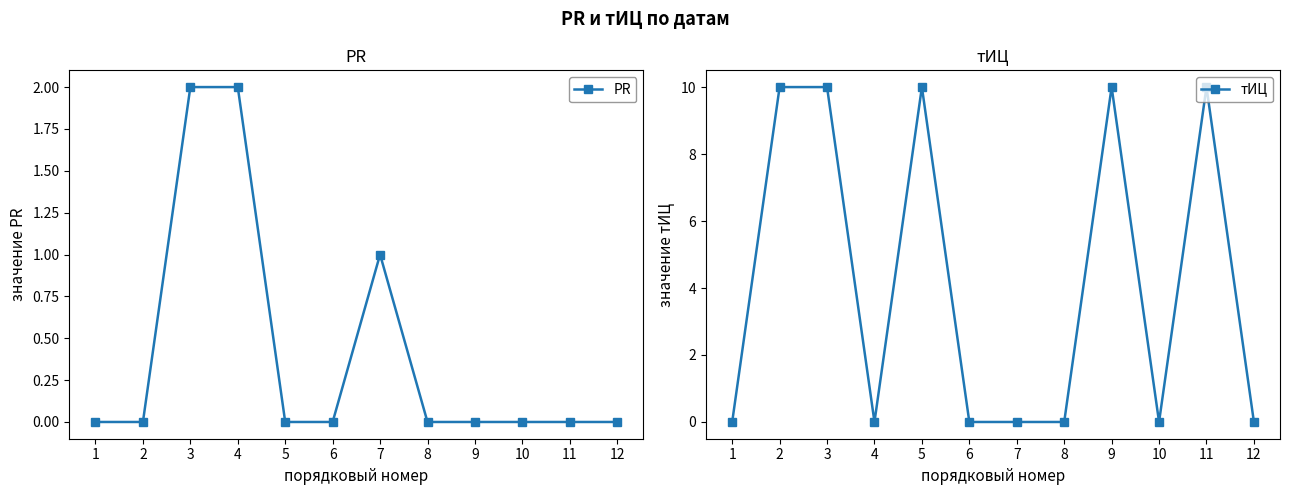

What is the sum of the PR values at 3 and 9?

2